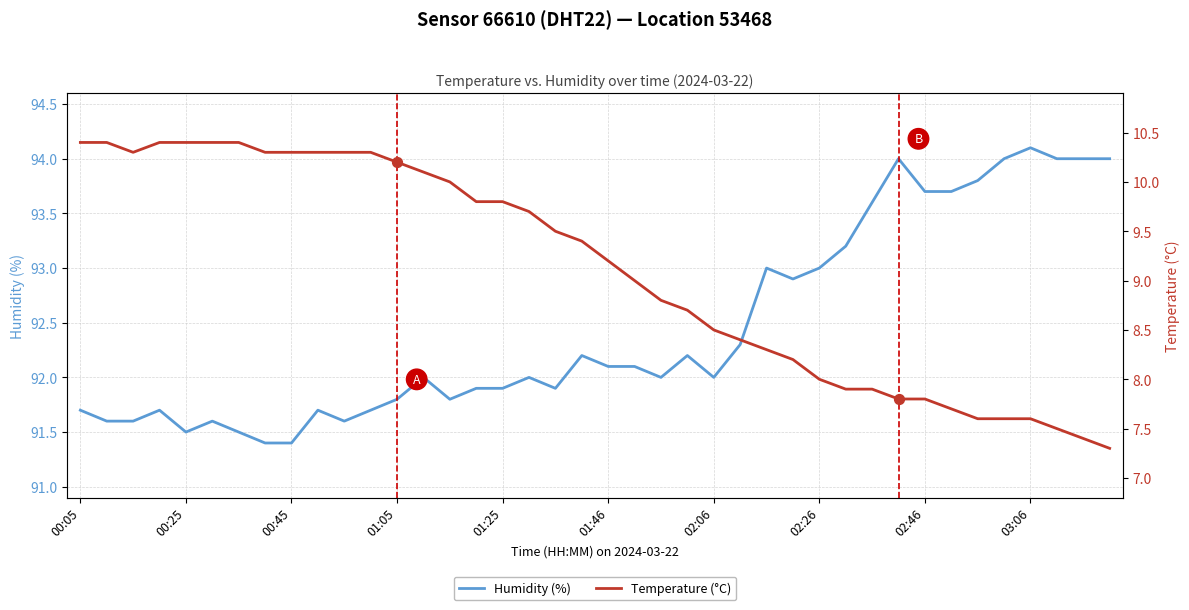

Which series reaches the maximum Y coordinate?

Humidity (%)